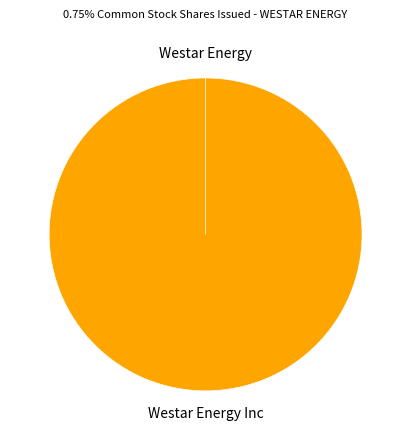

To the nearest percent, what is the combined percentage of Common stock - shares issued (Mar. 31, 2019) - Westar Energy and Common stock - shares issued (Mar. 31, 2019) - Westar Energy Inc?

100%